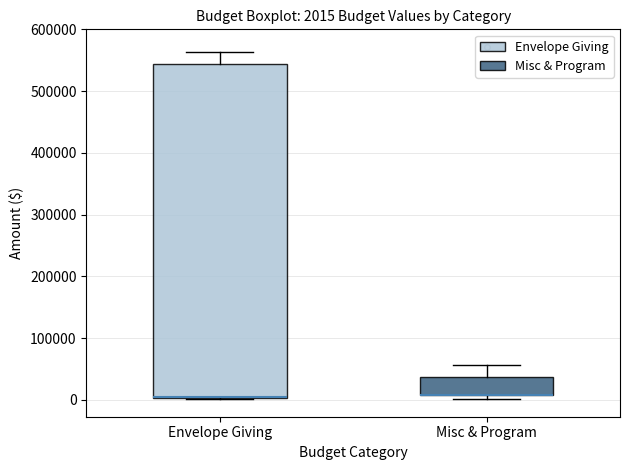

Which box is the tallest, from its lower edge to its upper edge?

Envelope Giving